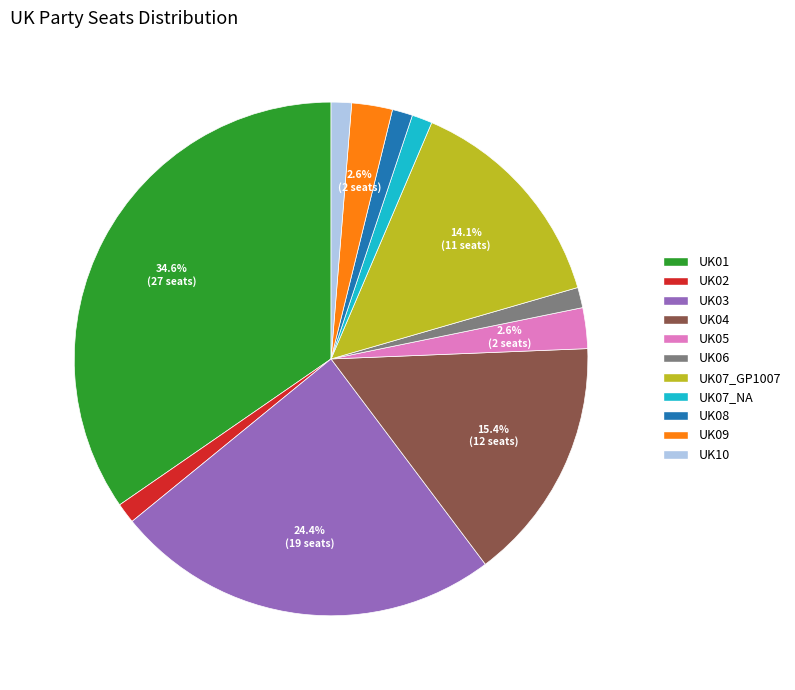

Between UK04 and UK07_GP1007, which is larger?

UK04